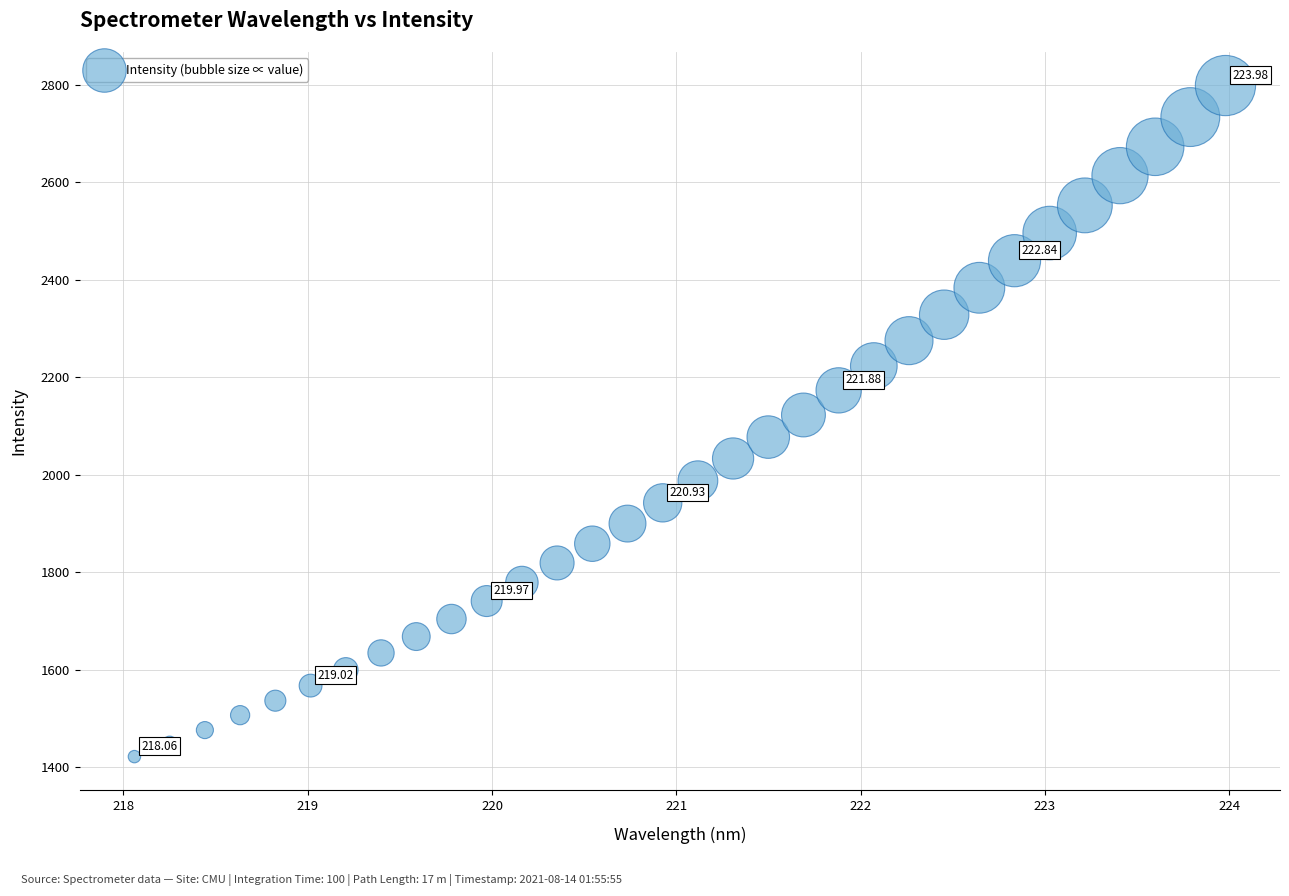

What is the range of Y values (max minus min)?

1377.3